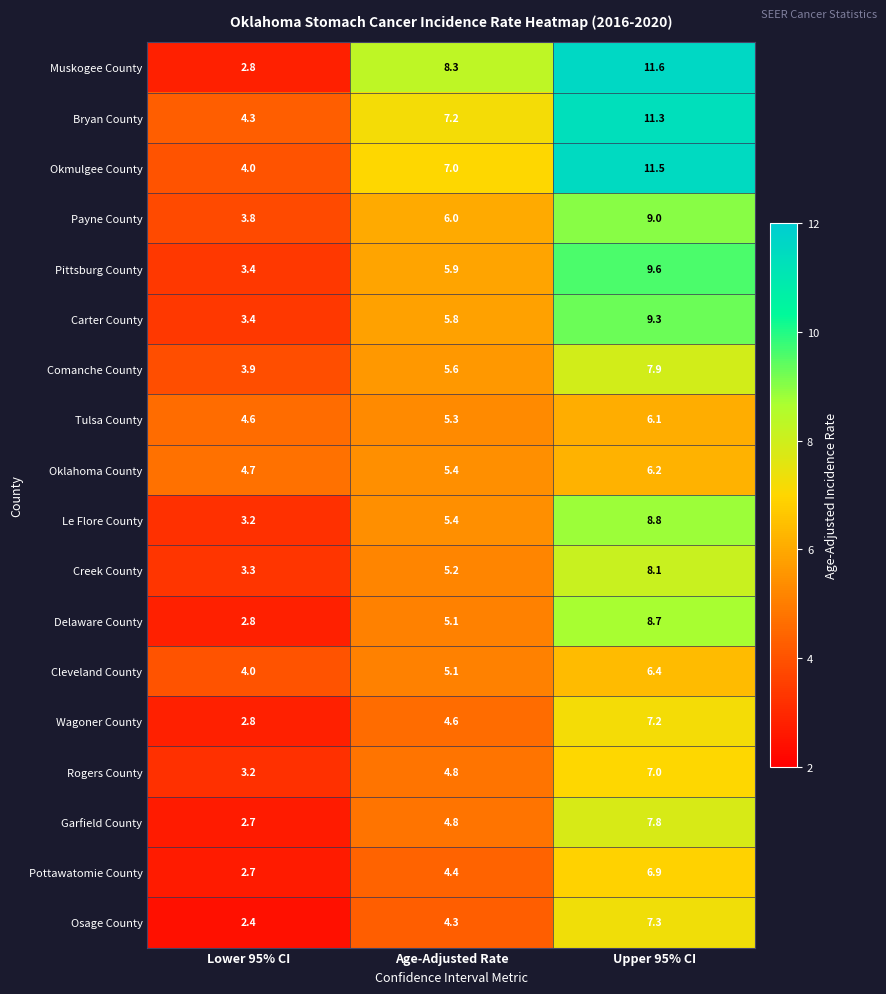

Which category has the lowest value in the Bryan County series?

Lower 95% CI